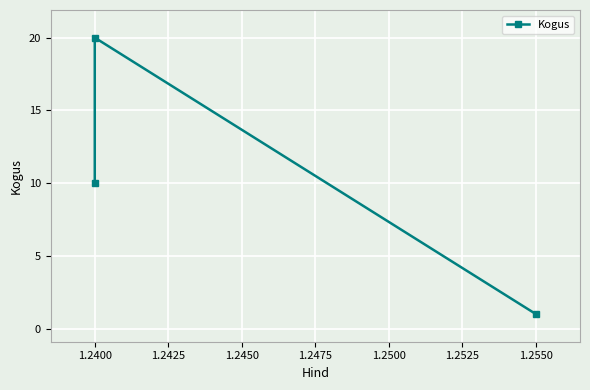

The value at 1.2550 is 0. True or false?

False